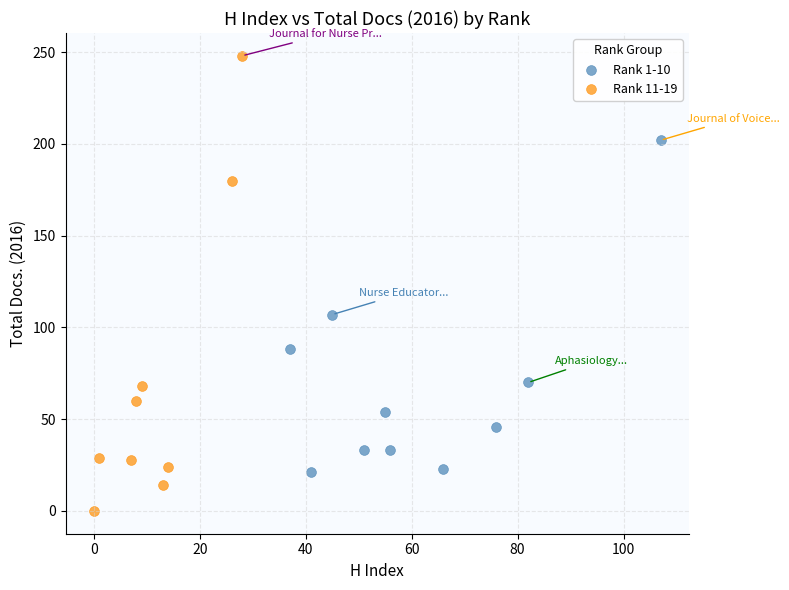

Which series reaches the maximum Y coordinate?

Rank 11-19